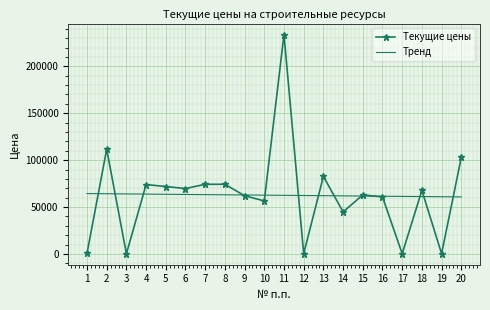

At which category is the sum across all series the highest?

11